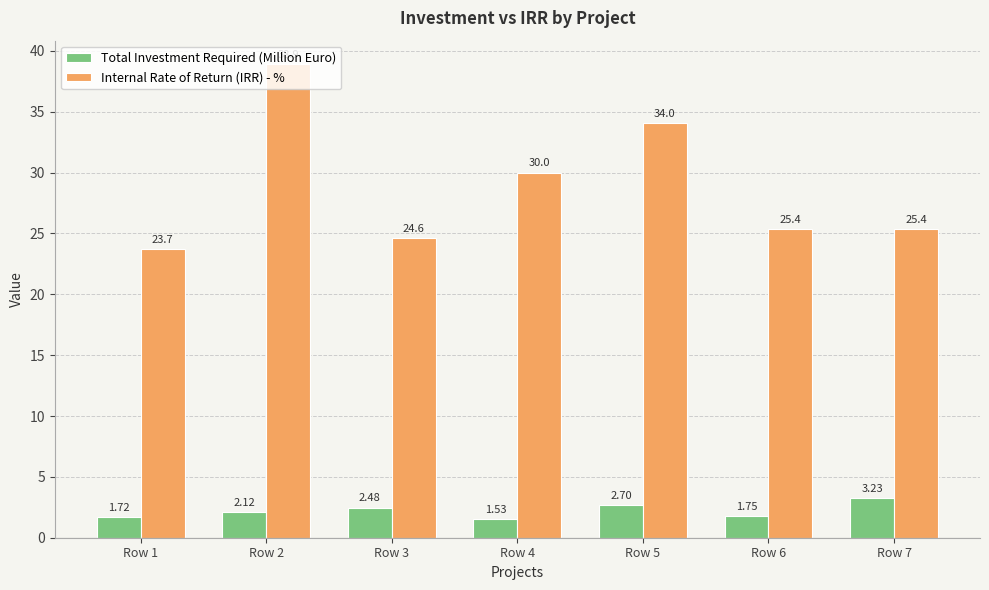

Is the value of Internal Rate of Return (IRR) - % at Row 7 greater than the value of Total Investment Required (Million Euro) at Row 2?

Yes